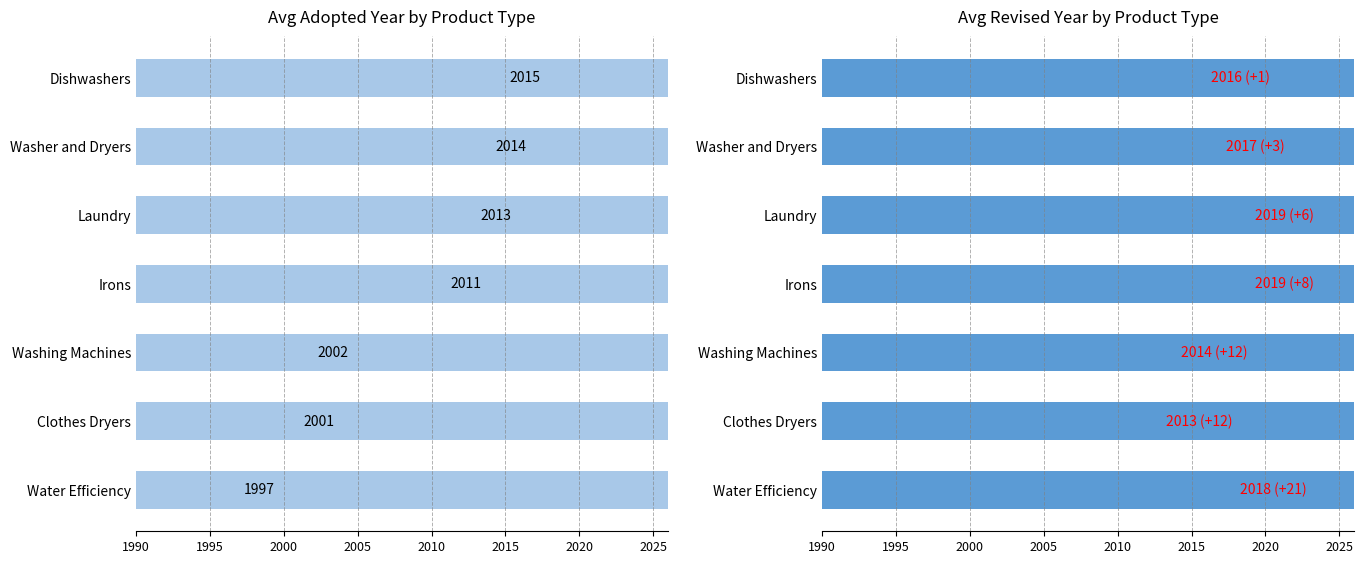

How many categories are shown in the chart?

7